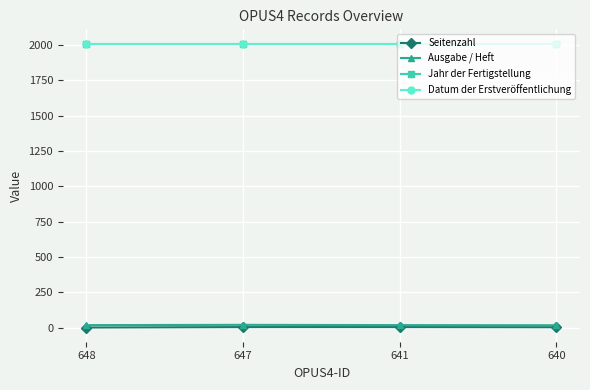

True or false: Seitenzahl and Ausgabe / Heft intersect in this chart.

False